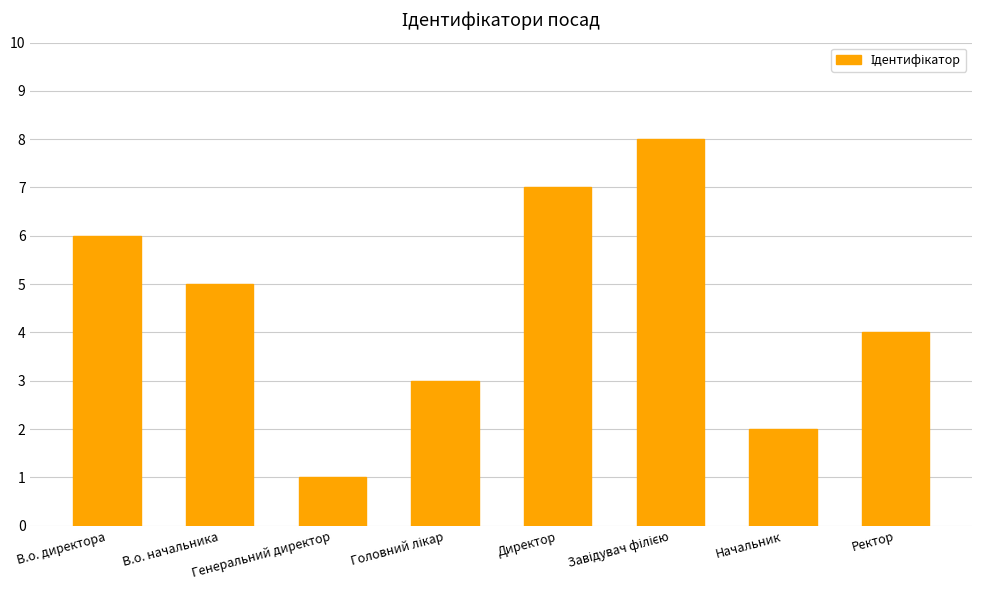

Between В.о. директора and Ректор, which is larger?

В.о. директора